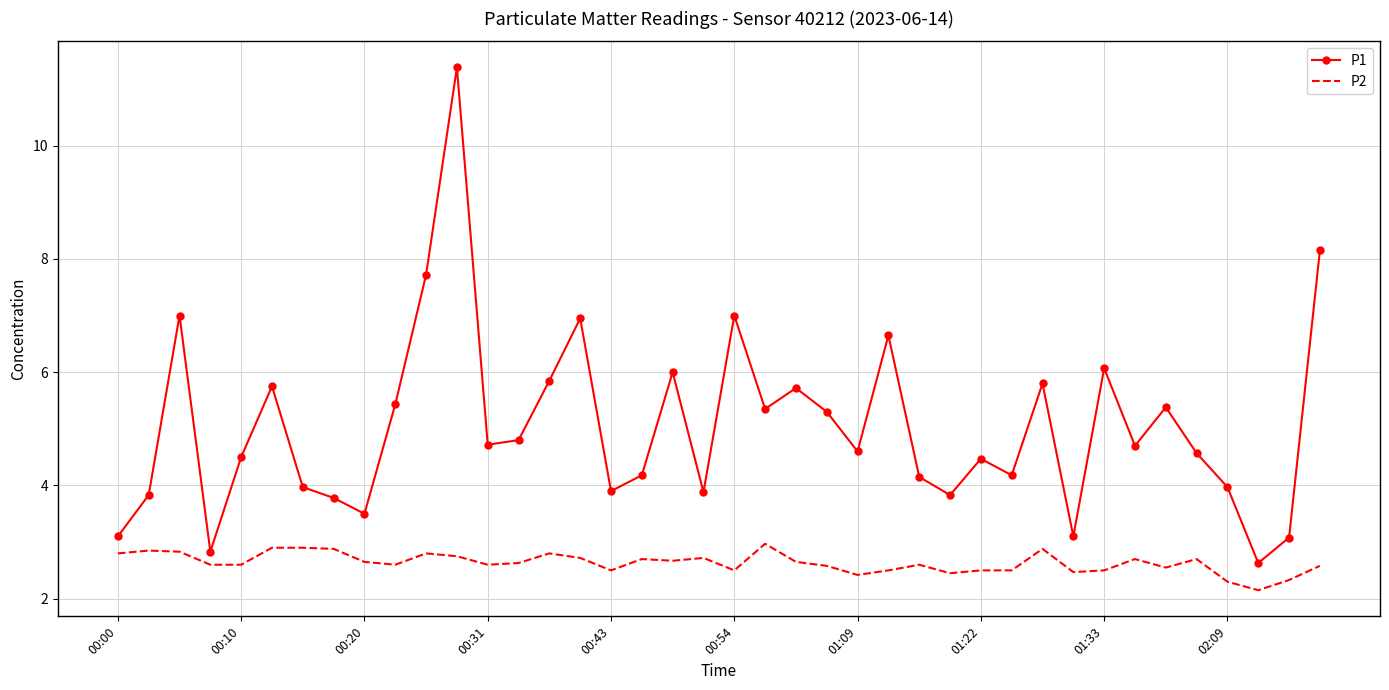

List the series in order of their peak value, lowest first.

P2, P1